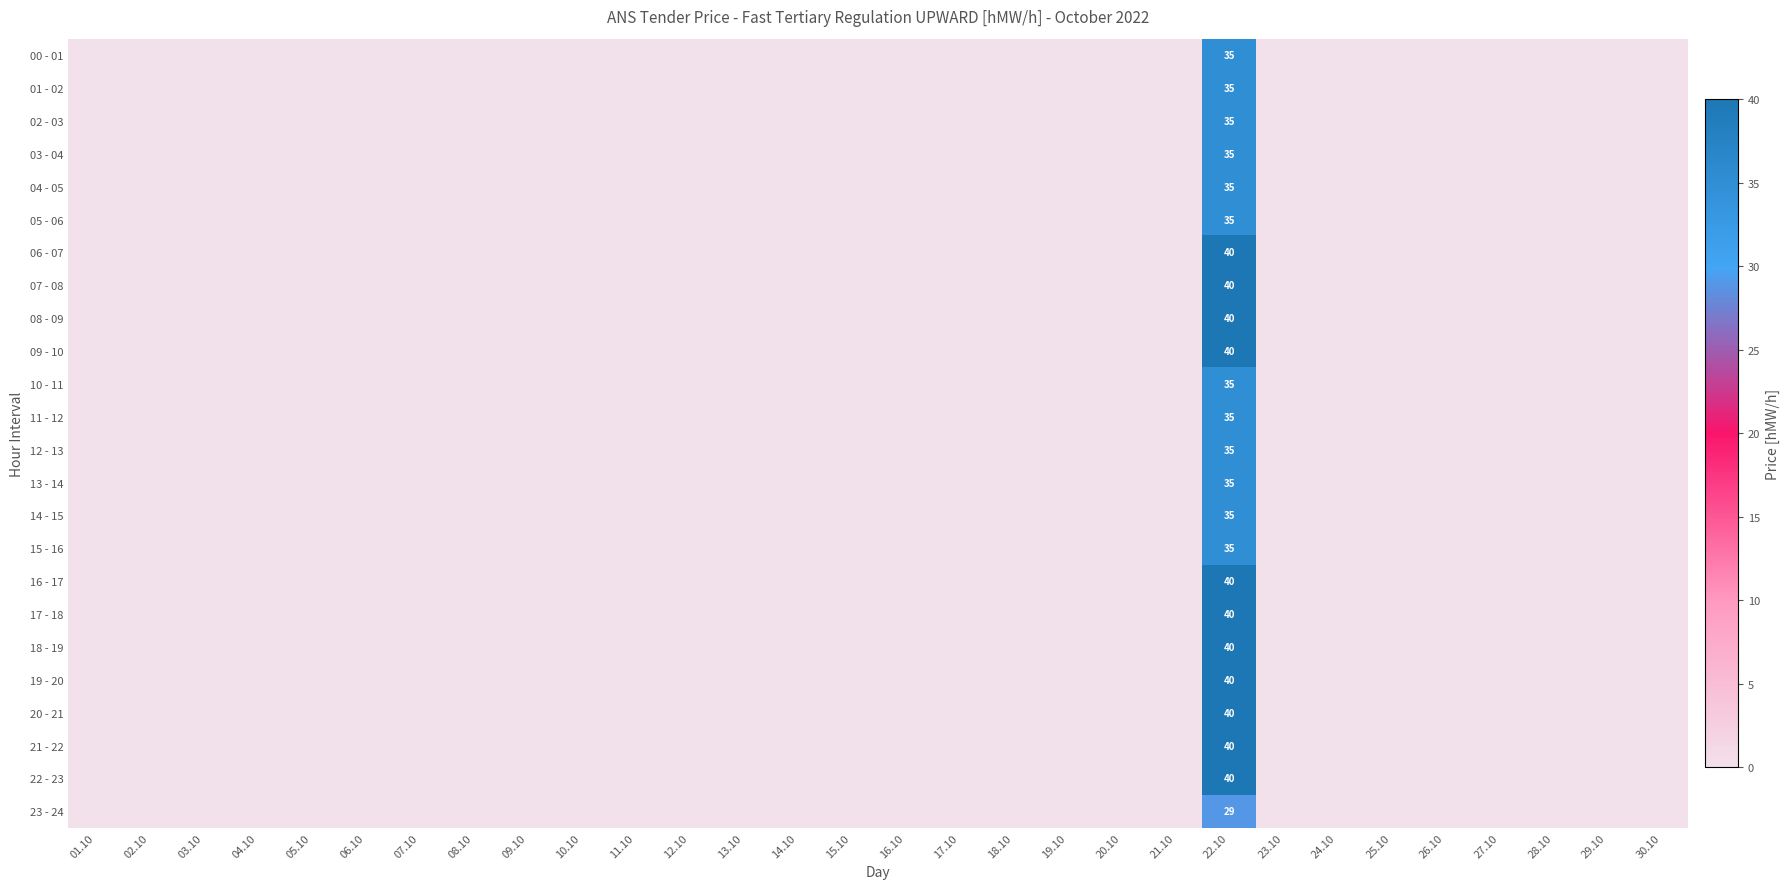

Which category has the lowest value in the 06 - 07 series?

01.10